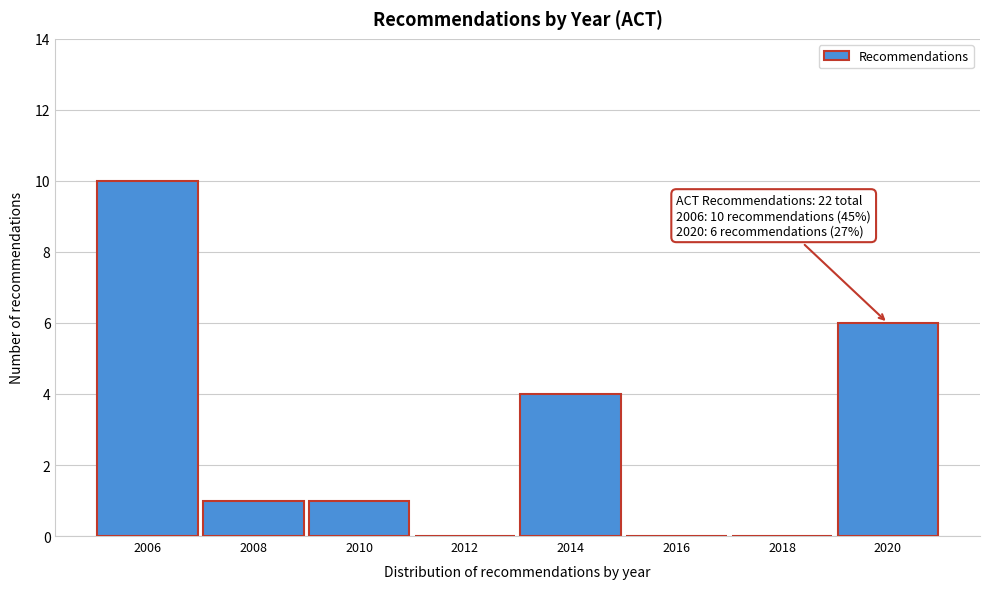

Reading left to right, list all the values displayed in this chart.

2006=10	2008=1	2010=1	2012=0	2014=4	2016=0	2018=0	2020=6